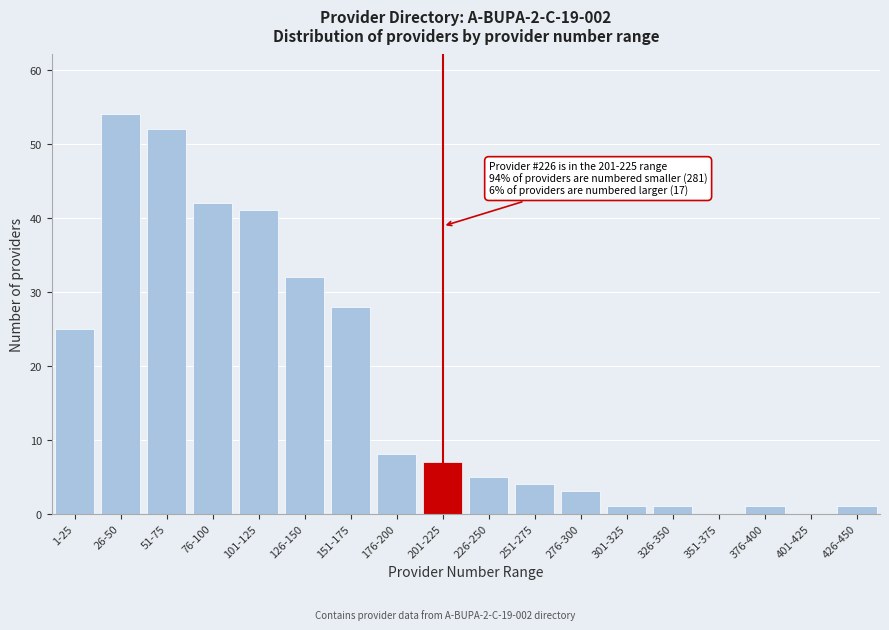

Reading left to right, list all the values displayed in this chart.

1-25=25	26-50=54	51-75=52	76-100=42	101-125=41	126-150=32	151-175=28	176-200=8	201-225=7	226-250=5	251-275=4	276-300=3	301-325=1	326-350=1	351-375=0	376-400=1	401-425=0	426-450=1